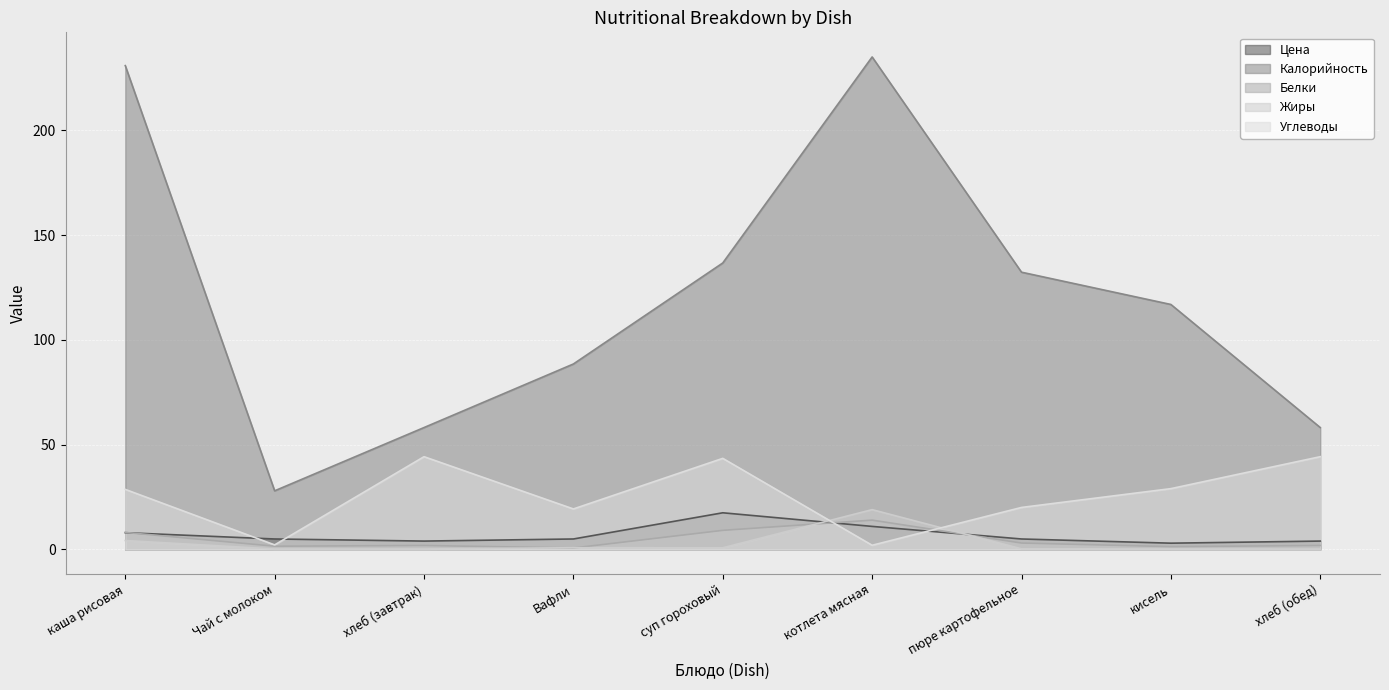

What is the average value of the Углеводы series?

25.9